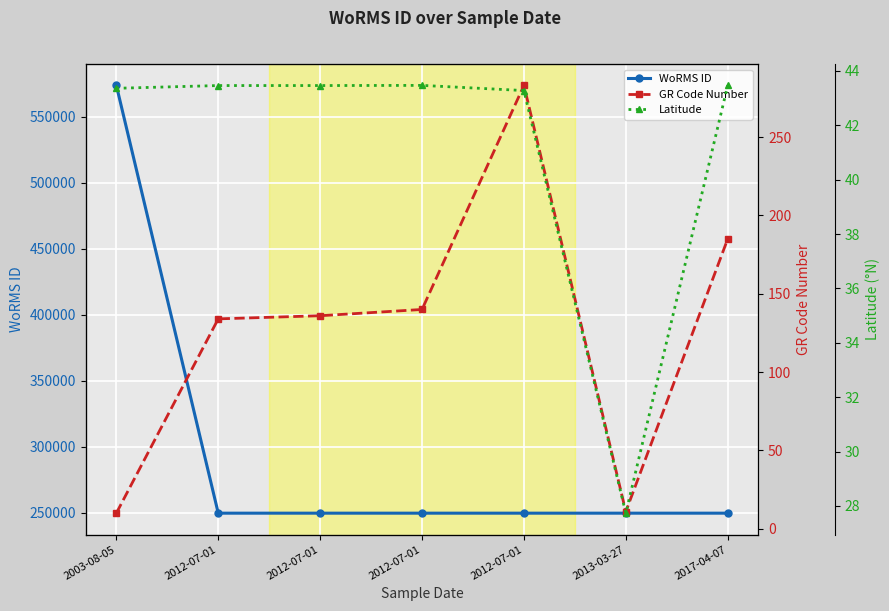

How many lines are shown in the chart?

3